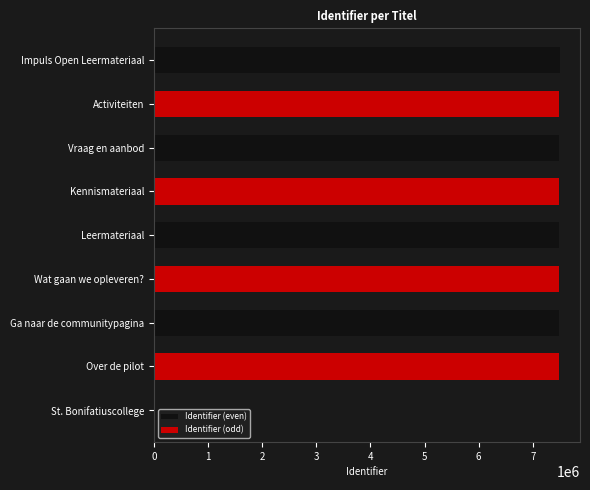

How many bars are there in total?

9